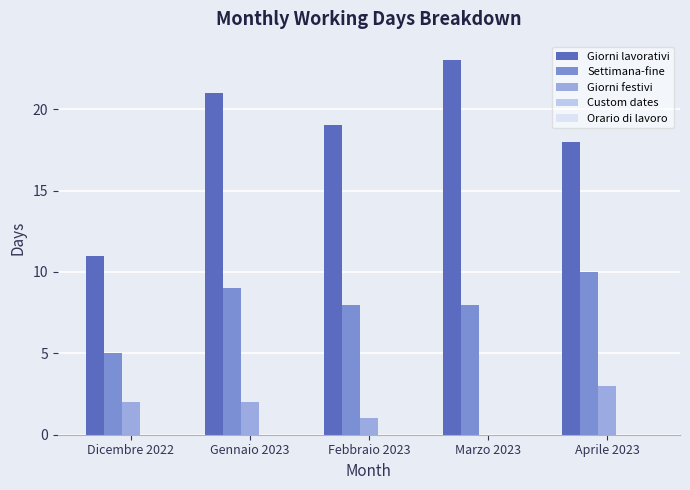

What is the greatest value displayed?

23